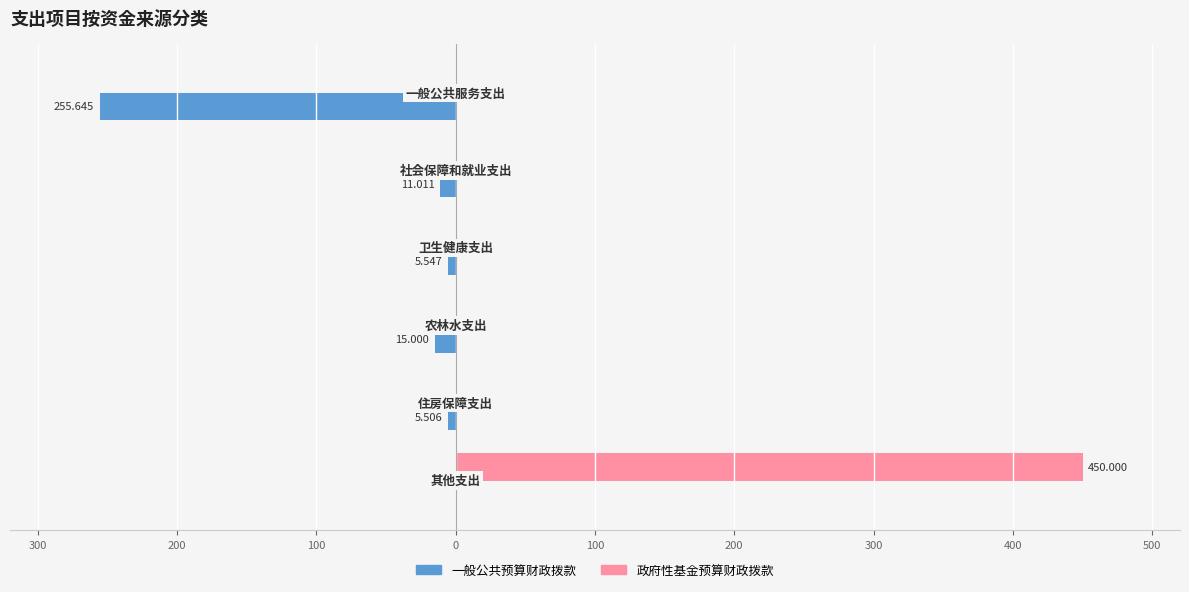

What are all the series names shown in the legend?

一般公共预算财政拨款, 政府性基金预算财政拨款